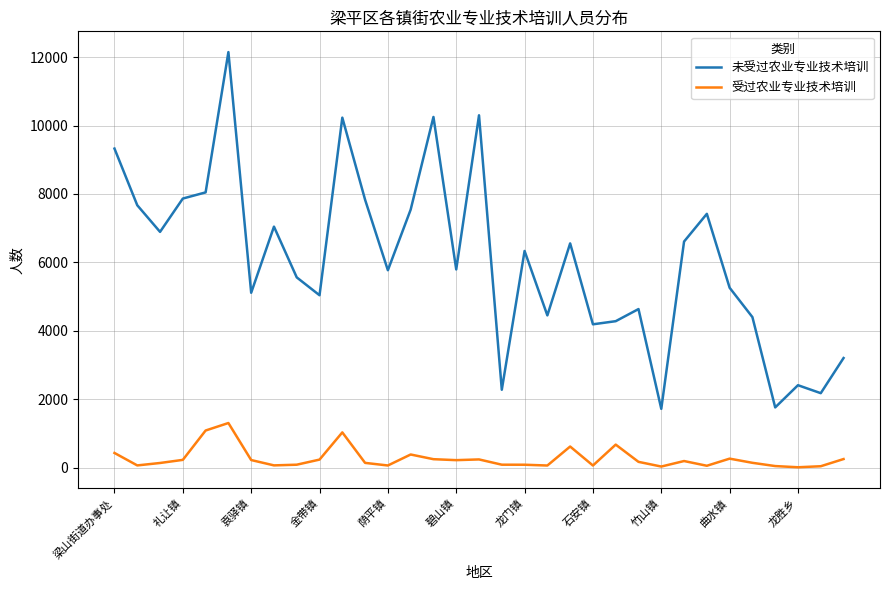

Which series has the widest spread of values?

未受过农业专业技术培训